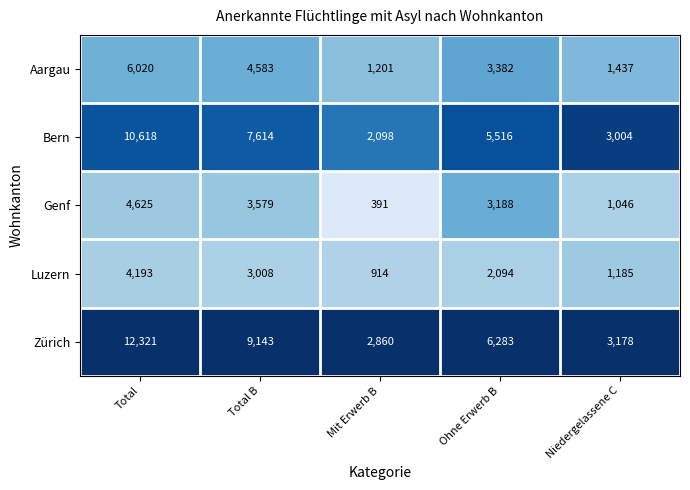

Is the value of Luzern at Mit Erwerb B greater than the value of Aargau at Ohne Erwerb B?

No